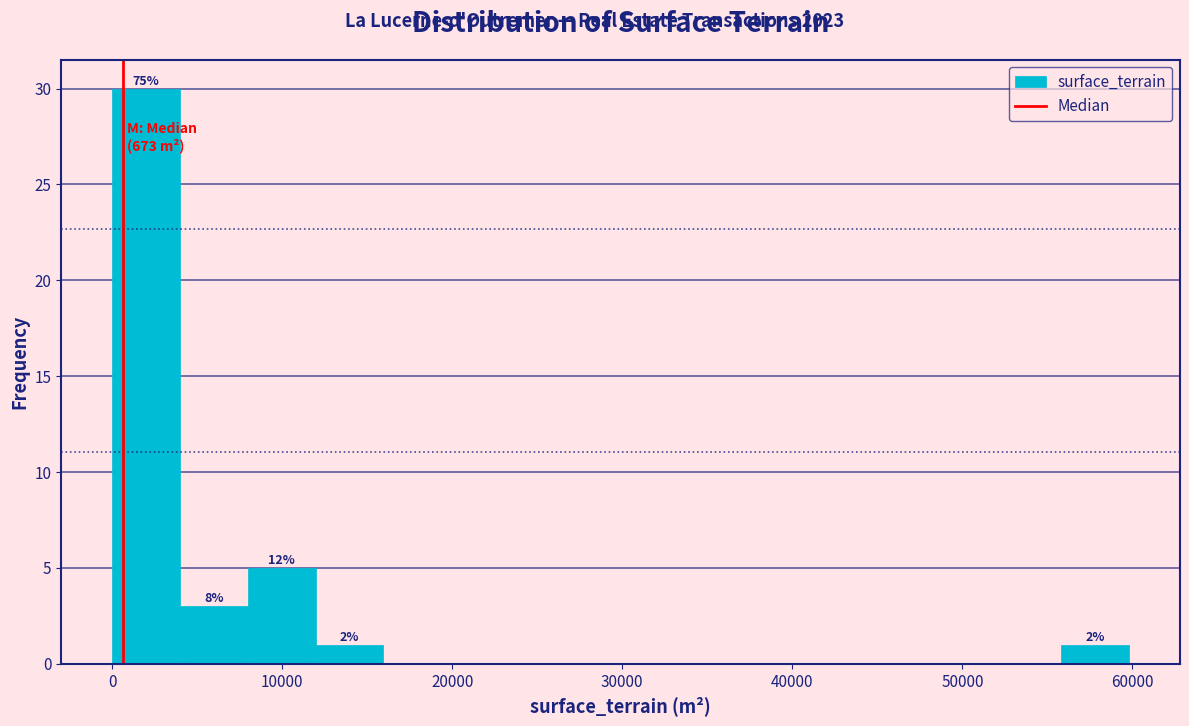

Around what value on the x-axis is the tallest bar? Give the approximate position of its centre, as read against the axis.

2000